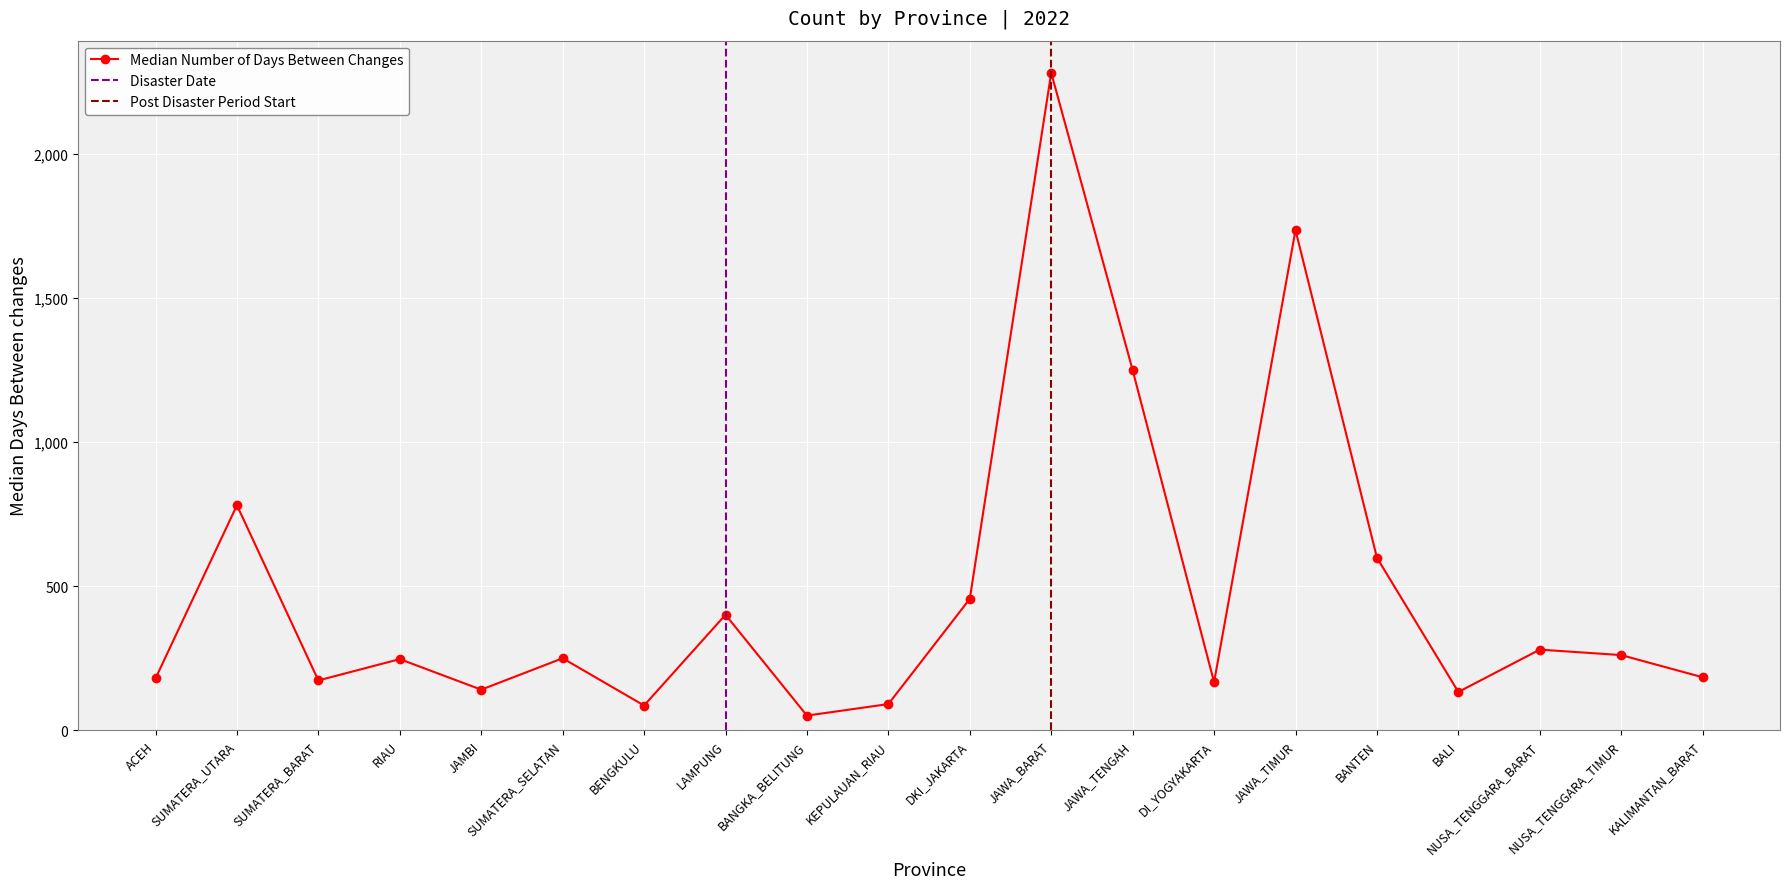

Rank the categories by value from highest to lowest.

JAWA_BARAT, JAWA_TIMUR, JAWA_TENGAH, SUMATERA_UTARA, BANTEN, DKI_JAKARTA, LAMPUNG, NUSA_TENGGARA_BARAT, NUSA_TENGGARA_TIMUR, SUMATERA_SELATAN, RIAU, KALIMANTAN_BARAT, ACEH, SUMATERA_BARAT, DI_YOGYAKARTA, JAMBI, BALI, KEPULAUAN_RIAU, BENGKULU, BANGKA_BELITUNG